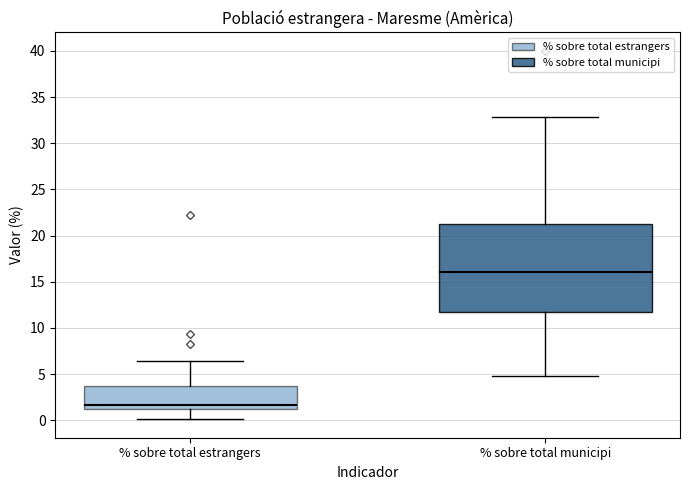

Comparing the boxes themselves (not the whiskers), which one is the tallest?

% sobre total municipi